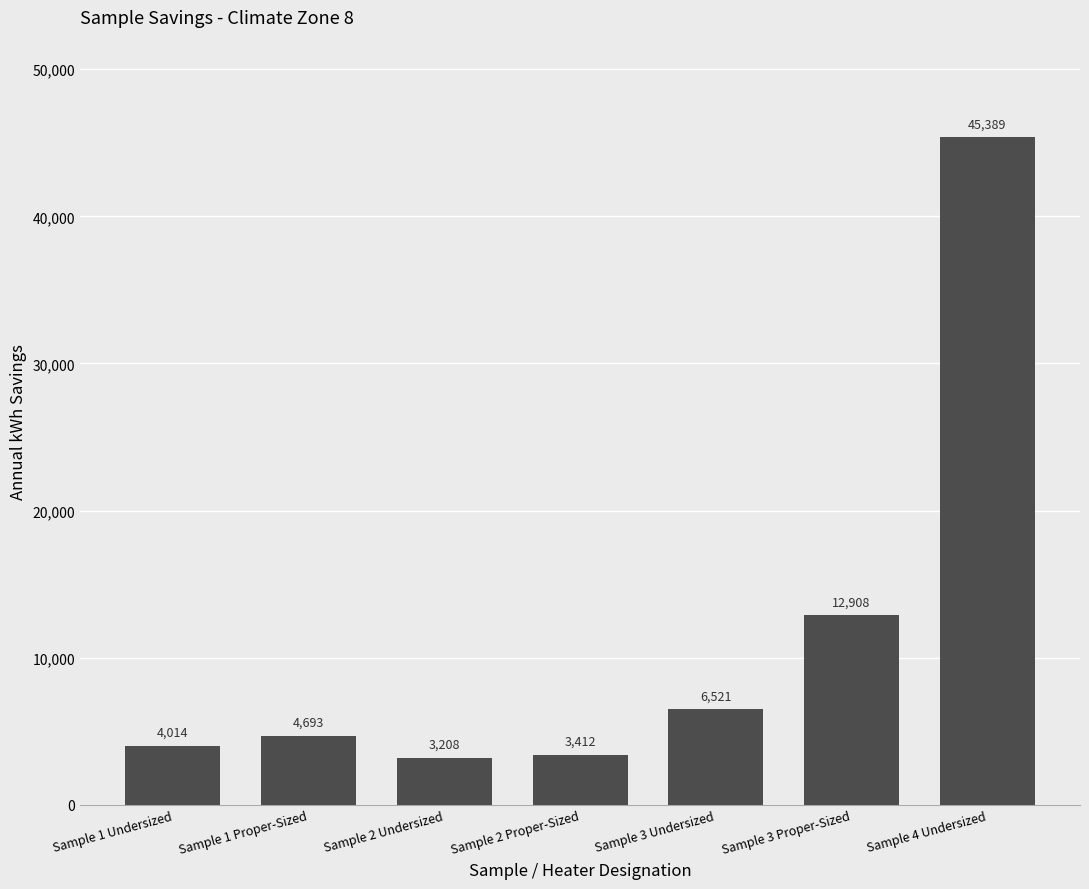

What is the value of the 2nd bar from the left?

4693.3